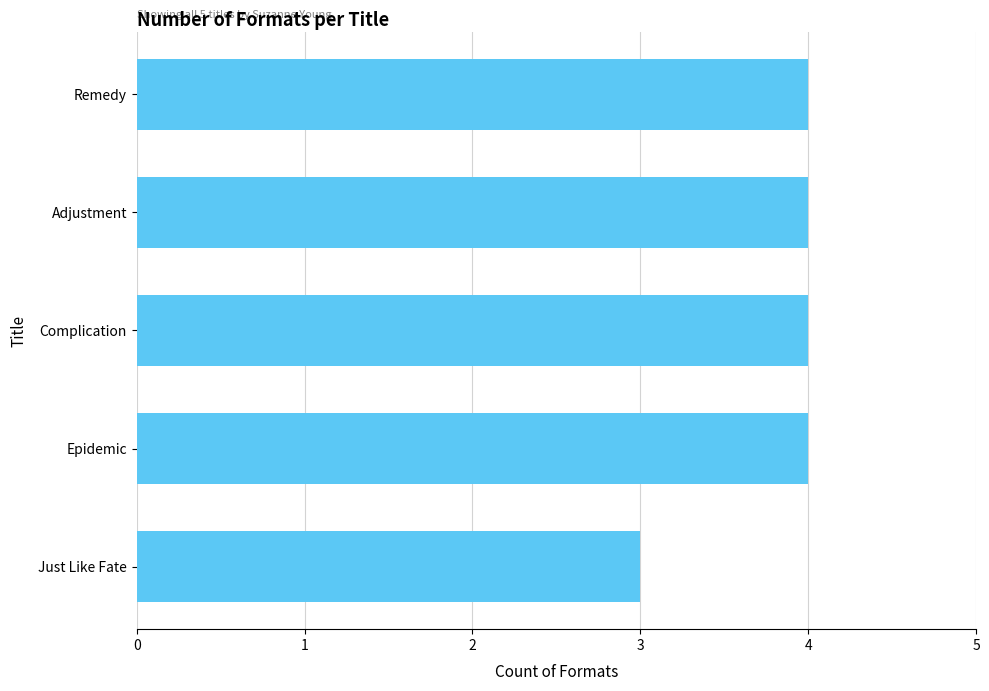

What is the sum of all values?

19